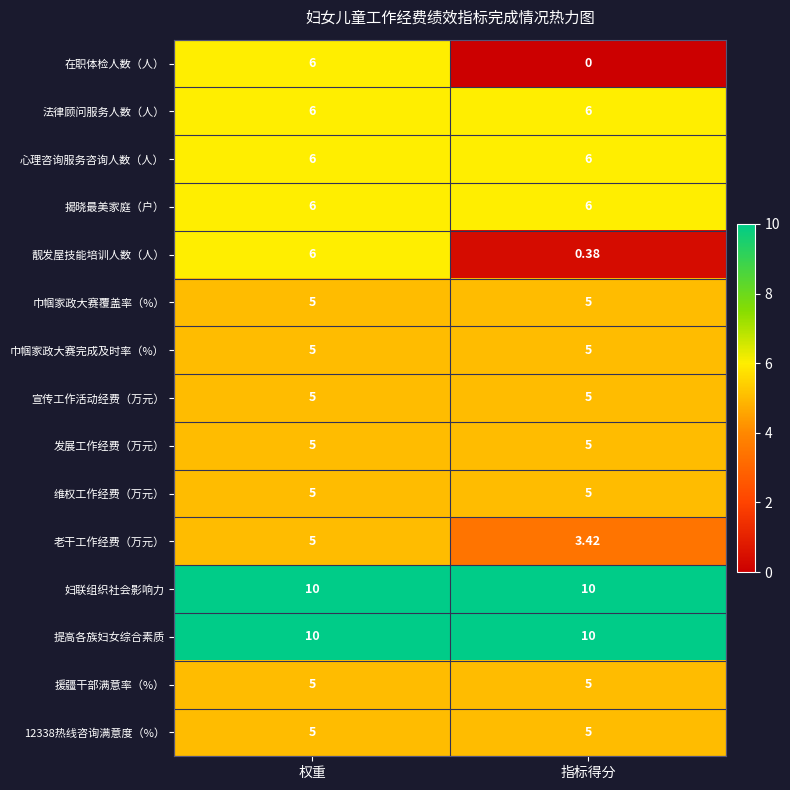

Where is 靓发屋技能培训人数（人） nearest to the value 3?

指标得分